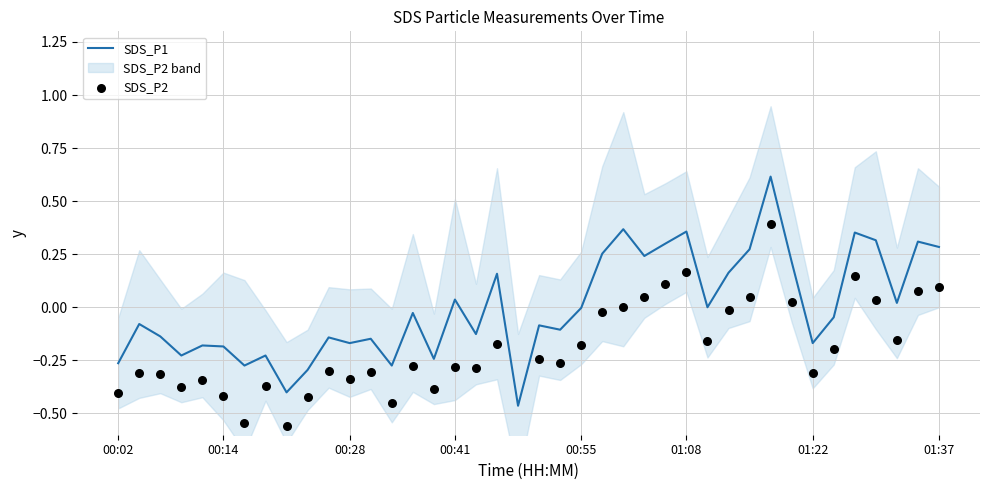

Is the value of SDS_P2 at 30 greater than the value of SDS_P1 at 20?

Yes